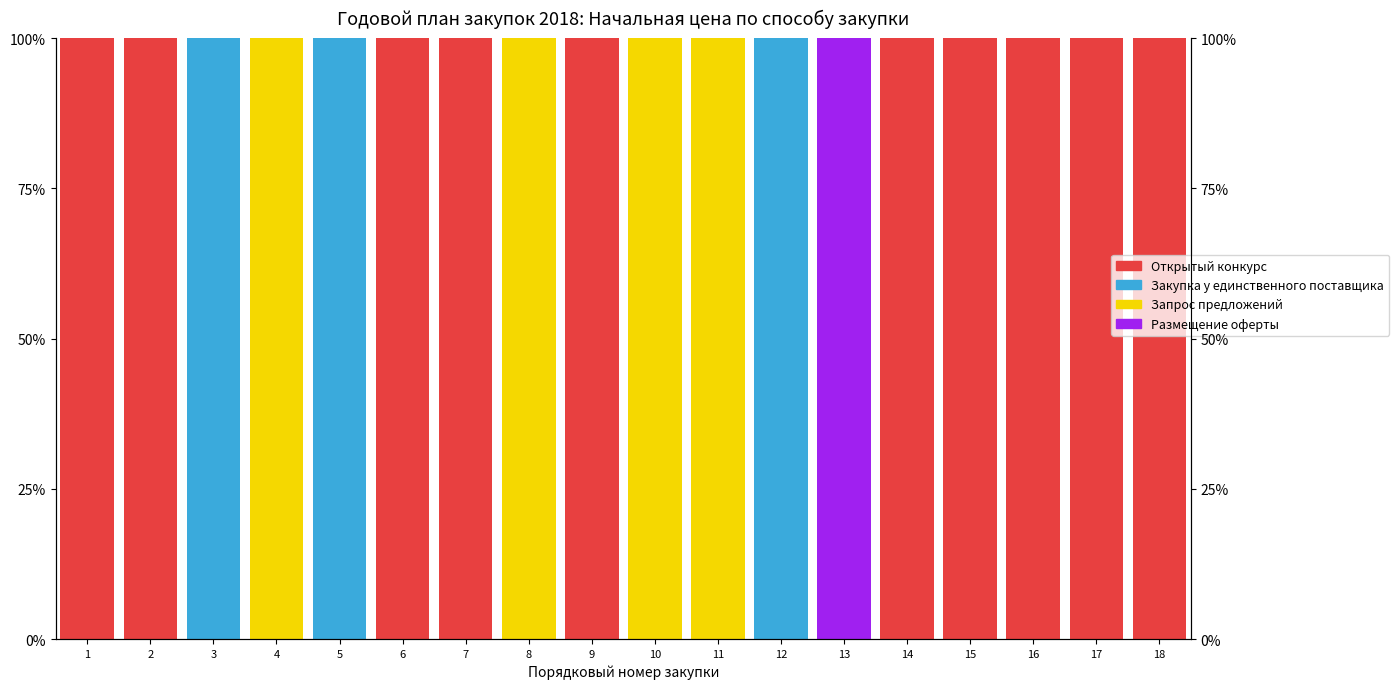

At 3, list the series in order from largest to smallest.

Закупка у единственного поставщика, Открытый конкурс, Запрос предложений, Размещение оферты